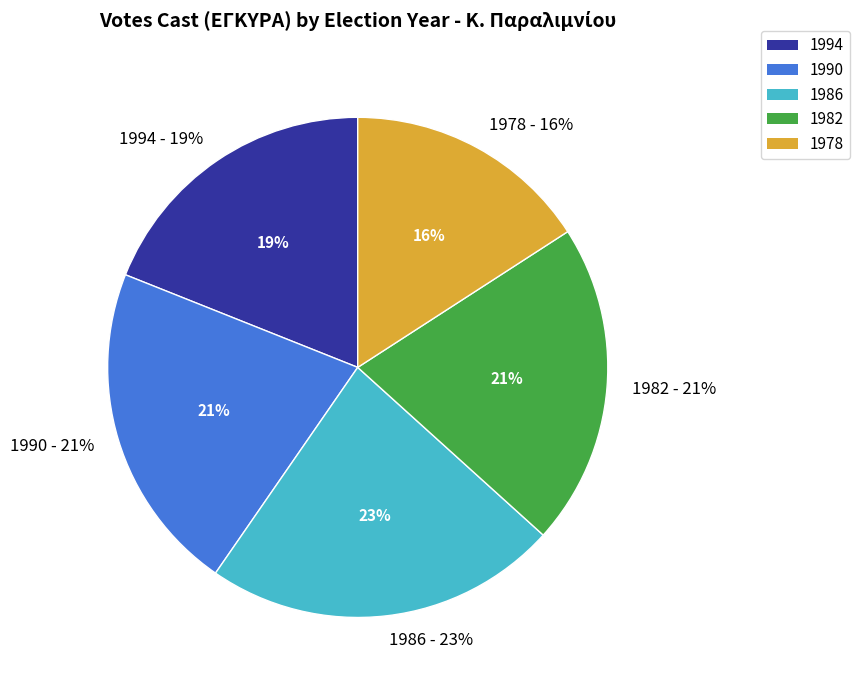

Rank the categories by value from lowest to highest.

1978, 1994, 1982, 1990, 1986